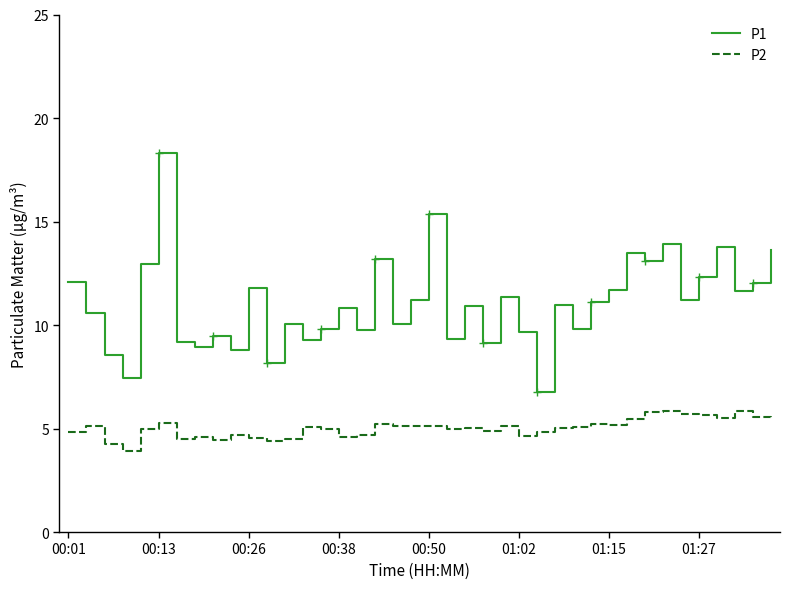

The P2 series shows 4.6 at 01:02. True or false?

True